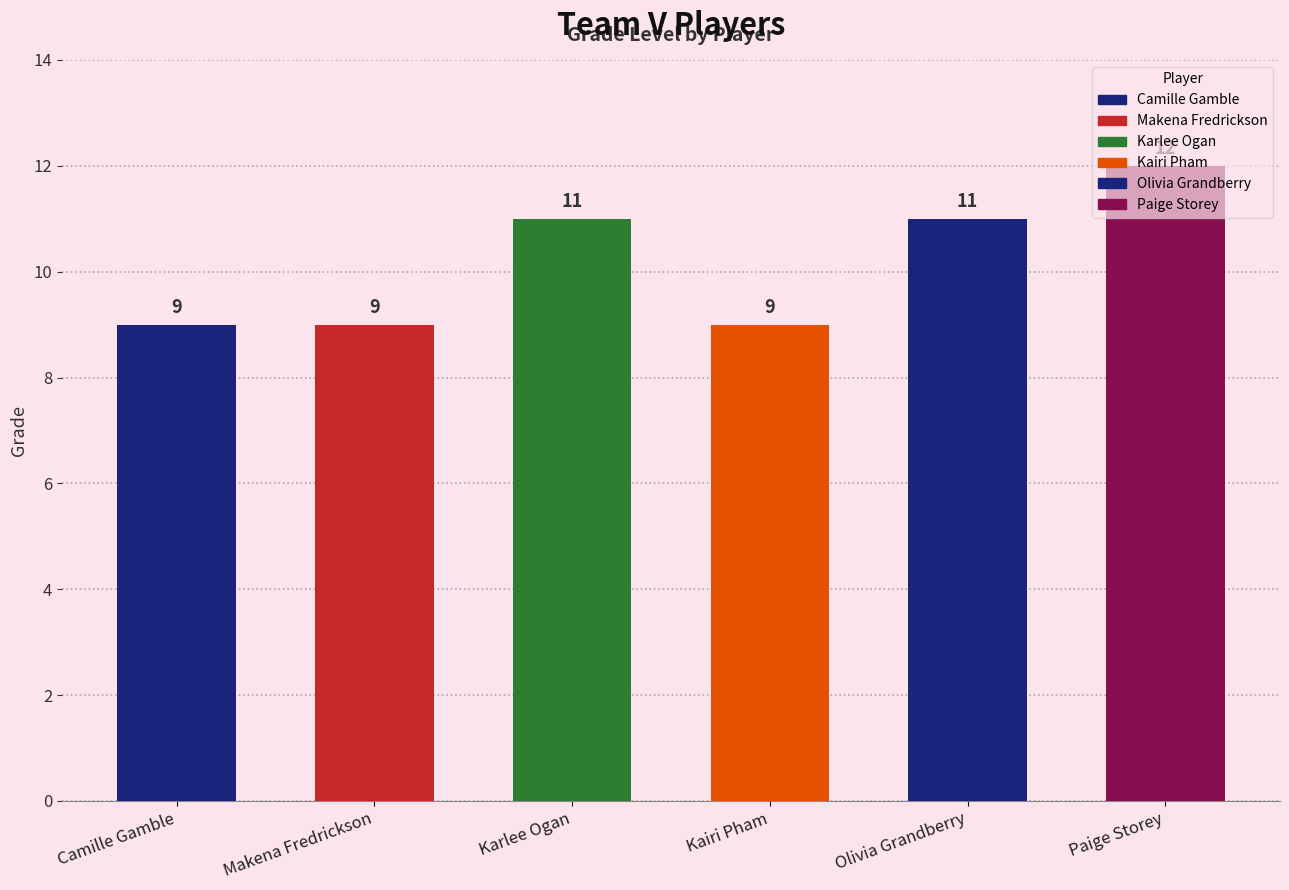

Does the chart contain any negative values?

No